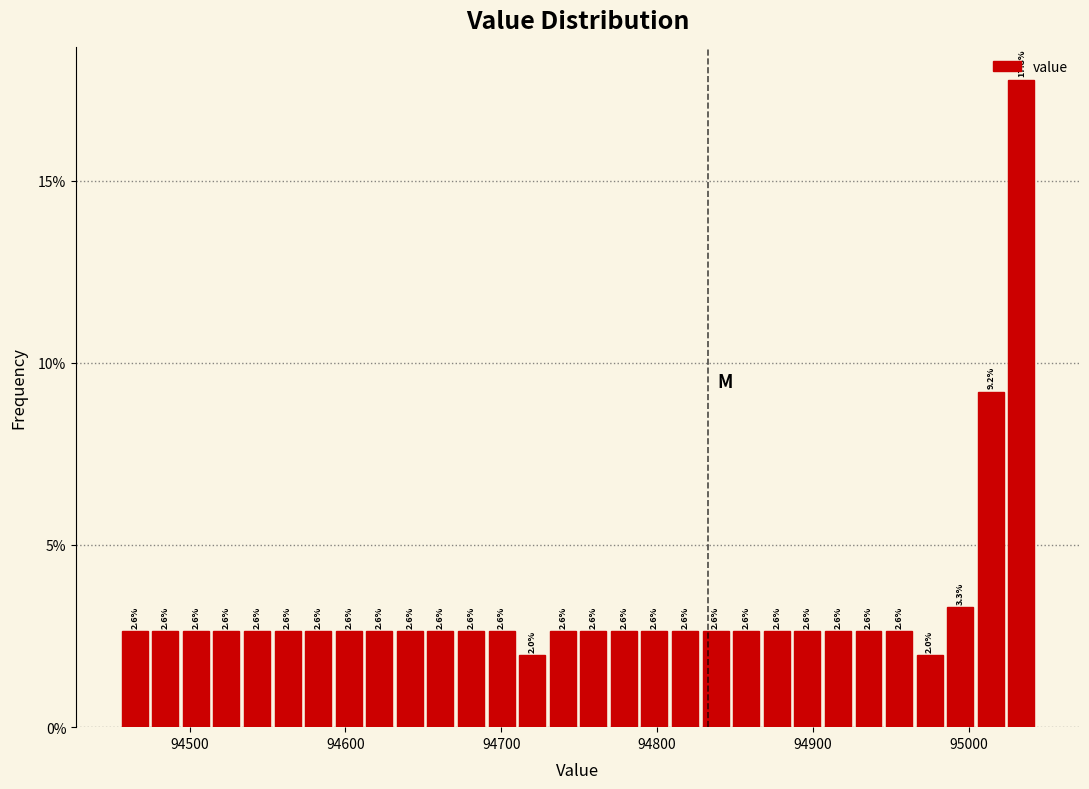

Around what value on the x-axis is the tallest bar? Give the approximate position of its centre, as read against the axis.

95030